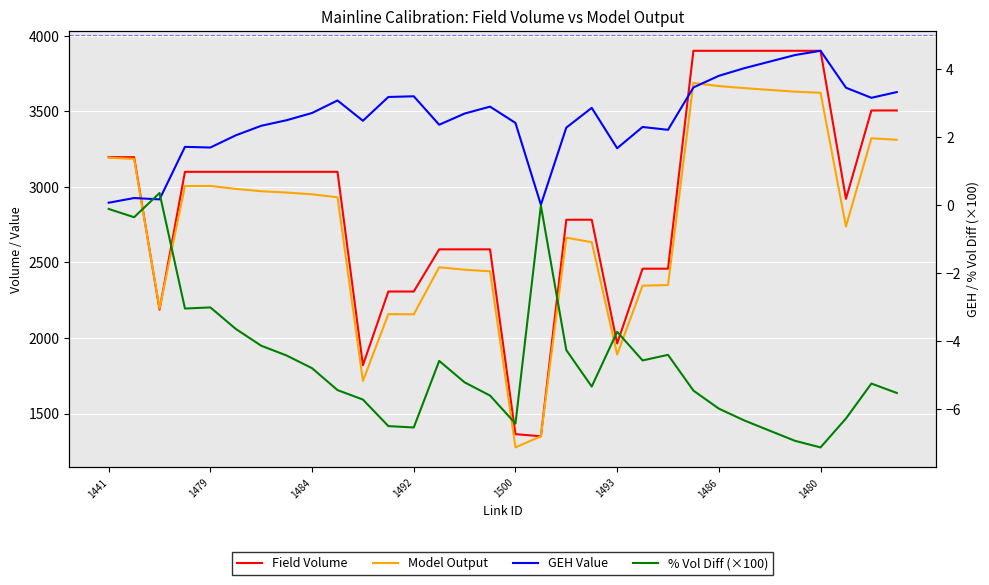

Which series changed the most between 1493 and 26?

Field Volume